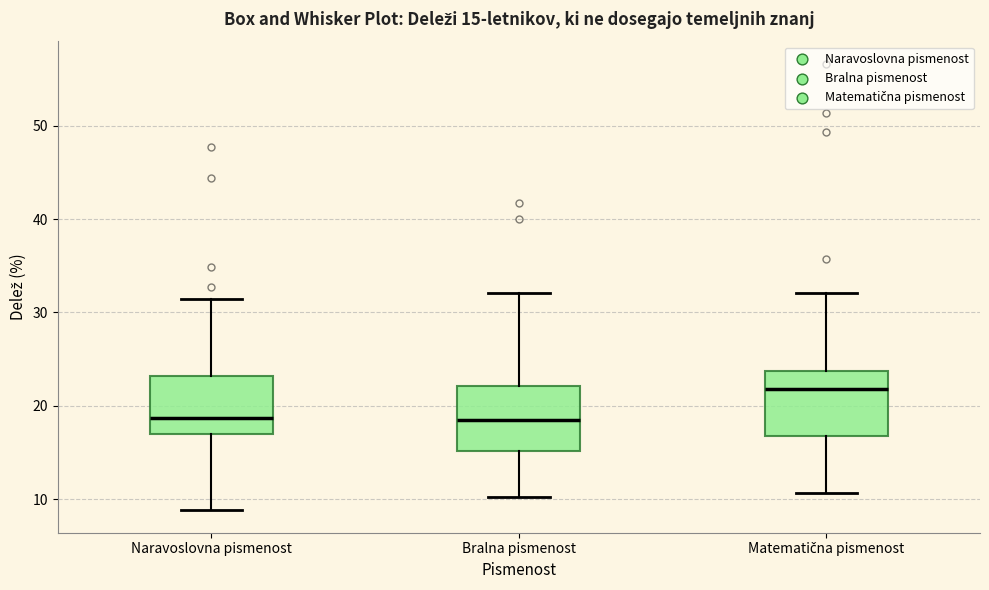

Which box has the highest median line?

Matematična pismenost